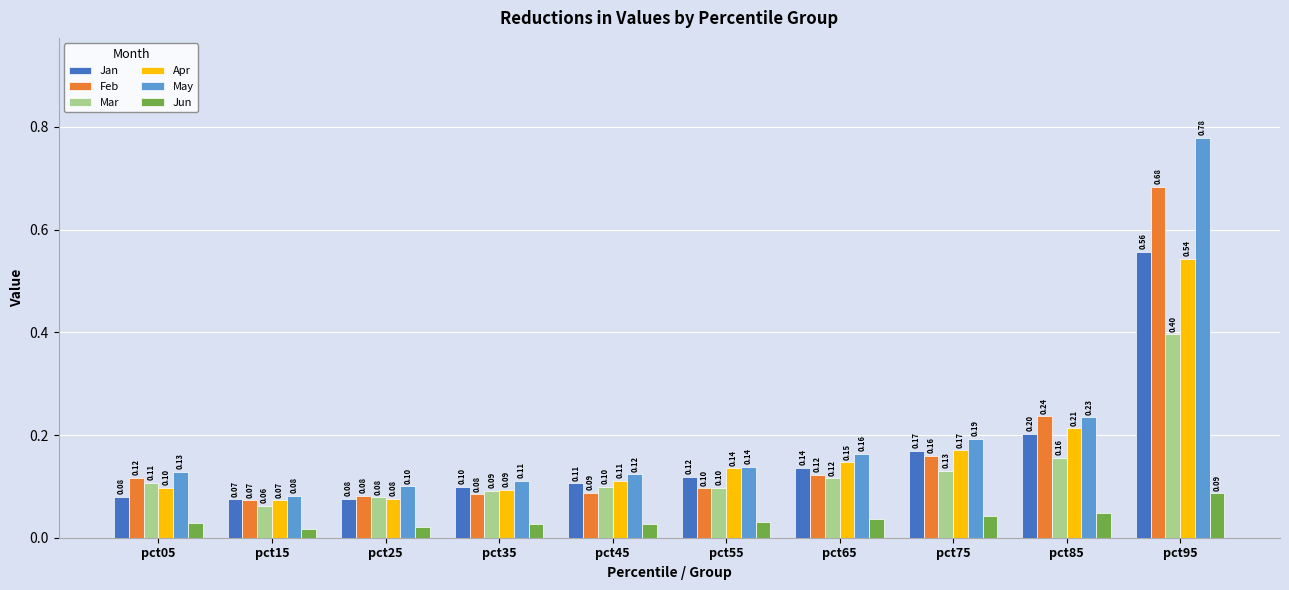

Is the value of Jan at pct75 greater than the value of Jun at pct55?

Yes